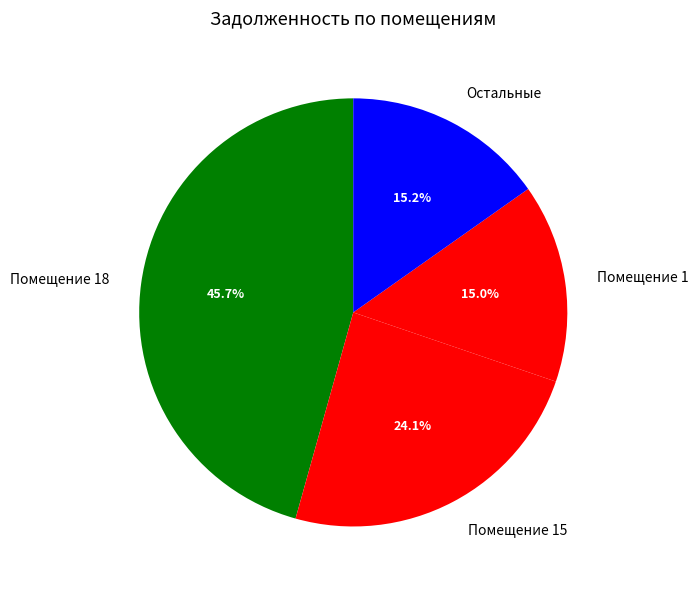

Which slice is the largest?

Помещение 18